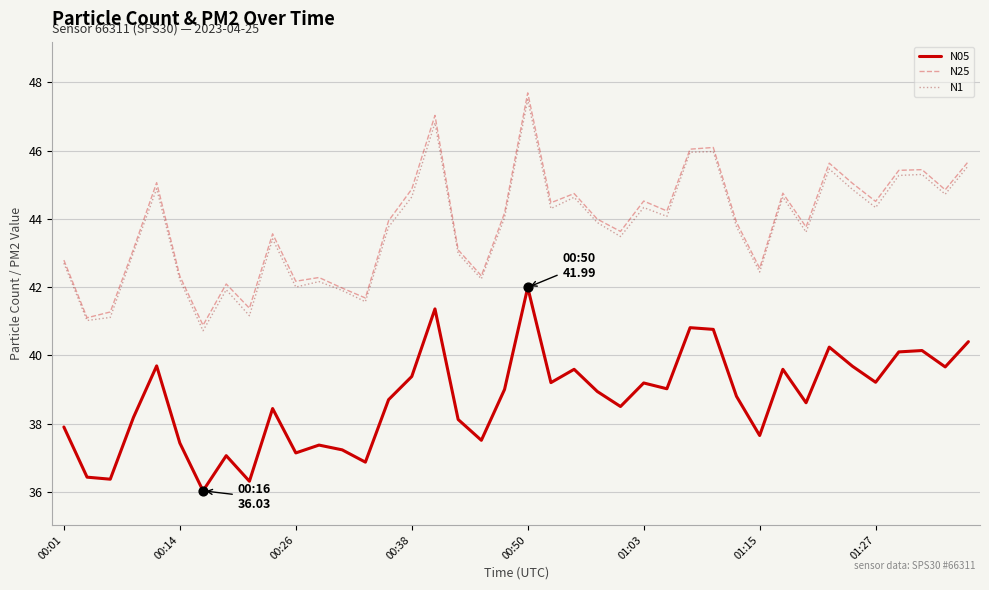

What is the minimum value for N05?

36.0